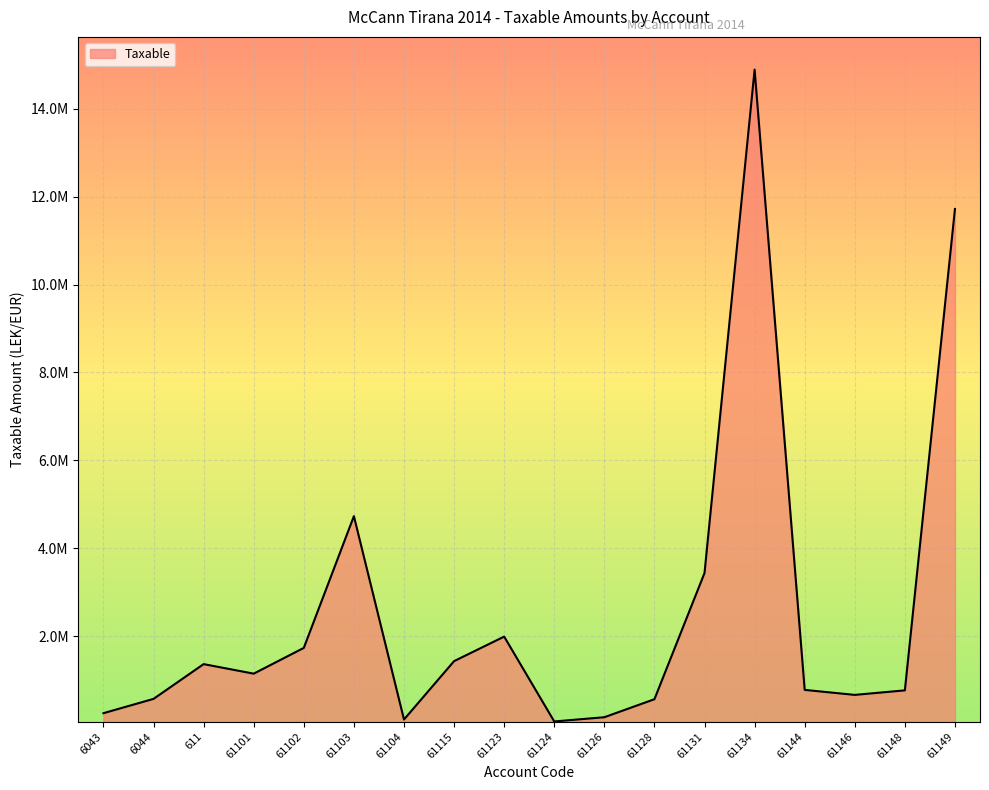

Does the chart display data point markers on the line(s)?

No